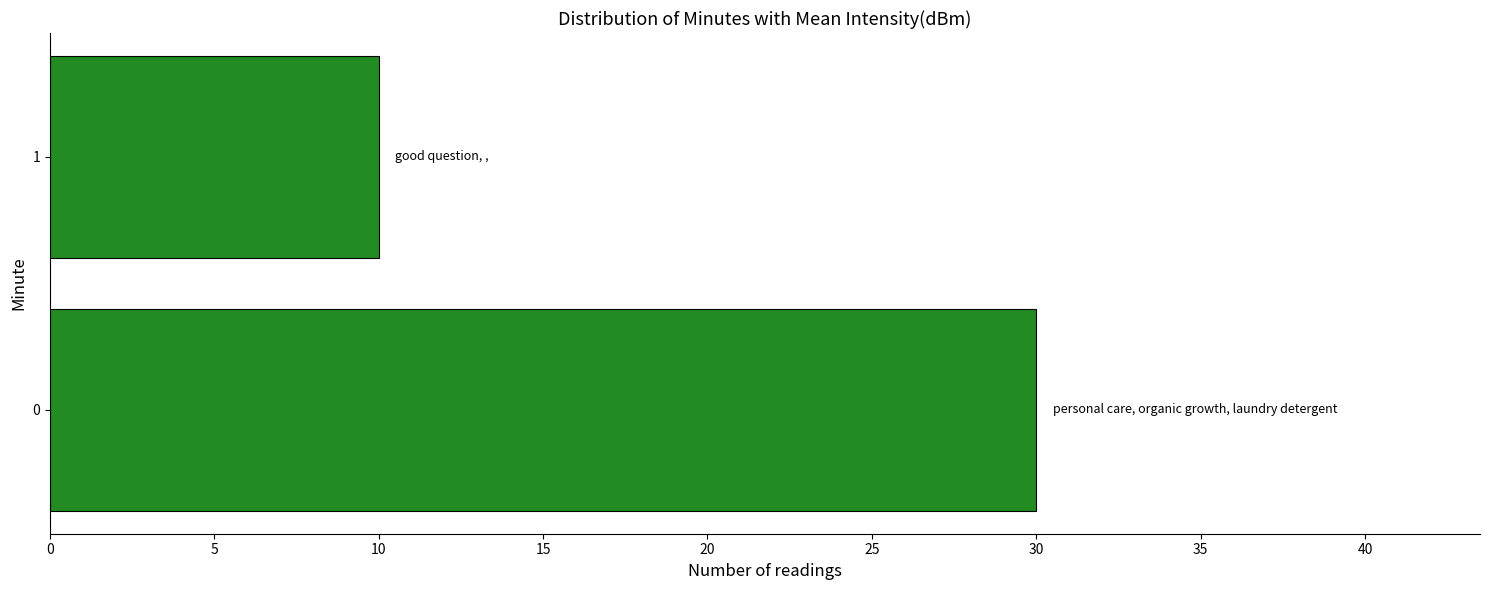

Count the values in the range 10 to 30.

2